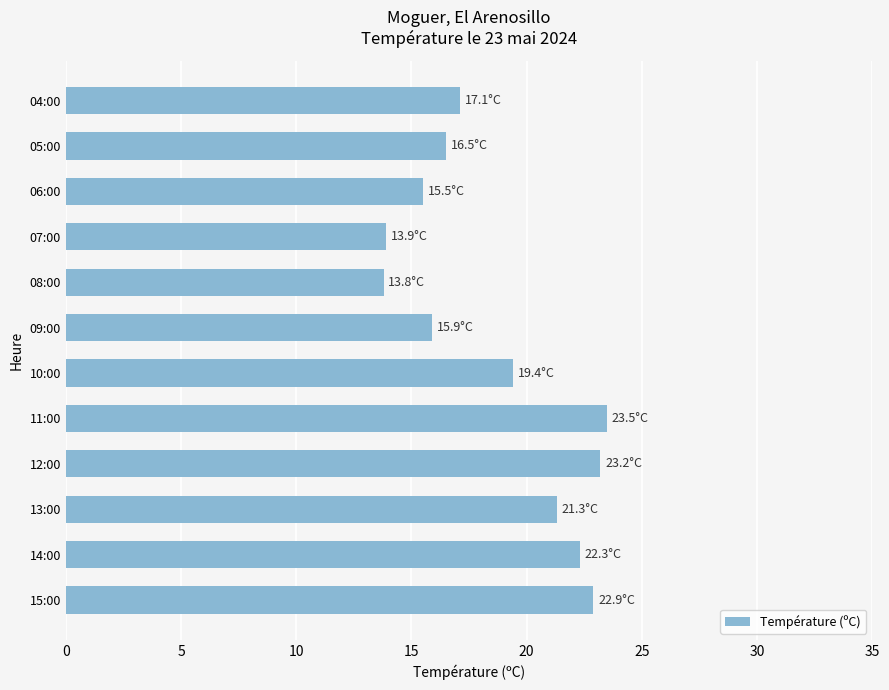

True or false: the data shows 13.8 at 08:00.

True